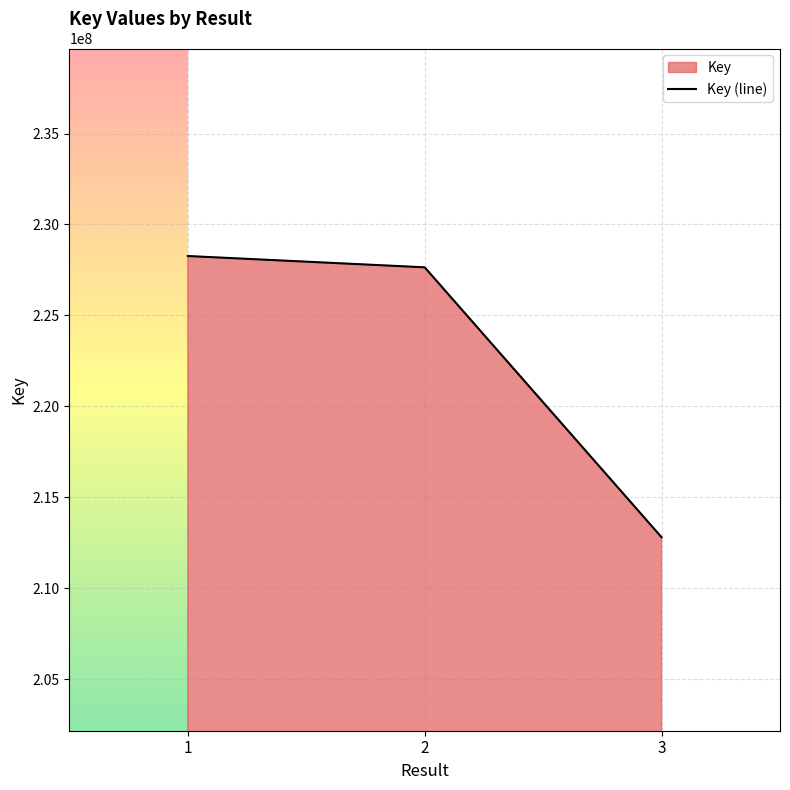

Reading left to right, transcribe all the data shown in this chart.

1=228262233	2=227640781	3=212795451